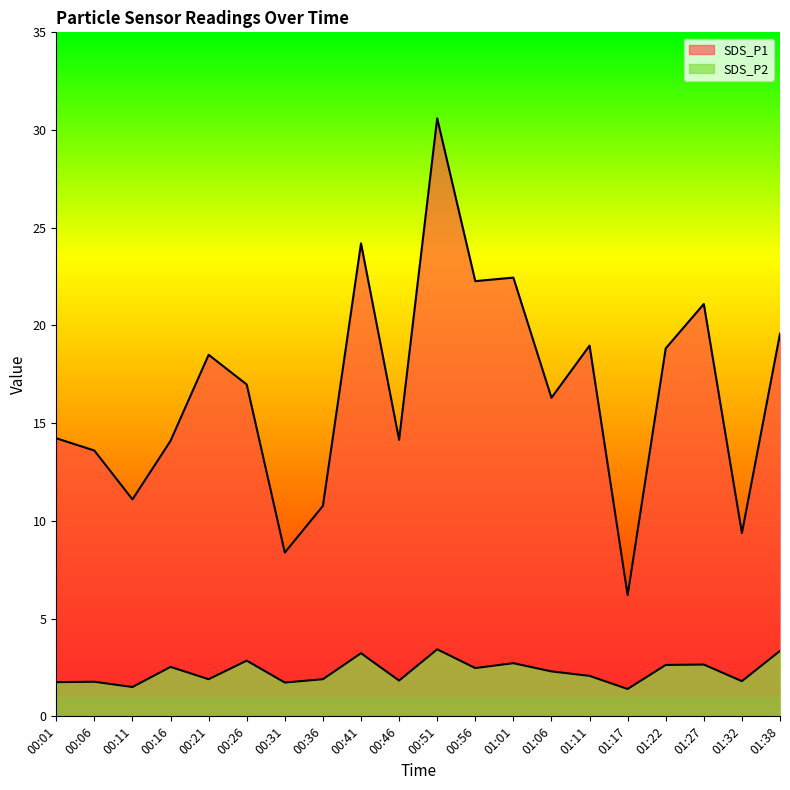

Reading left to right, extract all data points from this chart.

SDS_P1: 00:01=14.2	00:06=13.6	00:11=11.1	00:16=14.1	00:21=18.5	00:26=17.0	00:31=8.4	00:36=10.8	00:41=24.2	00:46=14.2	00:51=30.6	00:56=22.3	01:01=22.4	01:06=16.3	01:11=19.0	01:17=6.2	01:22=18.8	01:27=21.1	01:32=9.4	01:38=19.6
SDS_P2: 00:01=1.8	00:06=1.8	00:11=1.5	00:16=2.5	00:21=1.9	00:26=2.9	00:31=1.7	00:36=1.9	00:41=3.2	00:46=1.8	00:51=3.4	00:56=2.5	01:01=2.7	01:06=2.3	01:11=2.1	01:17=1.4	01:22=2.6	01:27=2.6	01:32=1.8	01:38=3.4